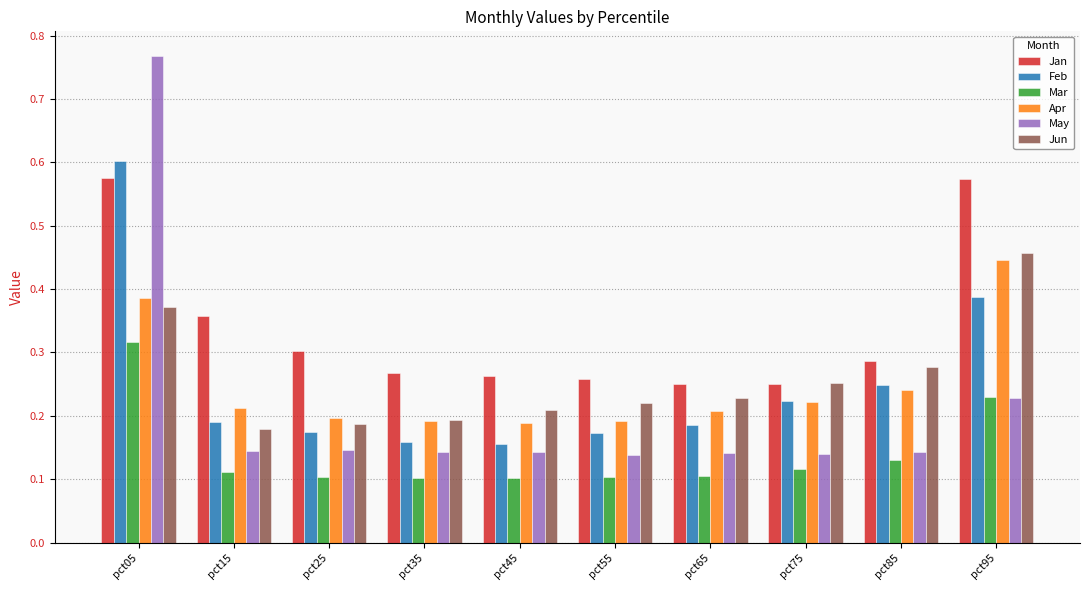

Count the Feb values in the range 0 to 1.

10